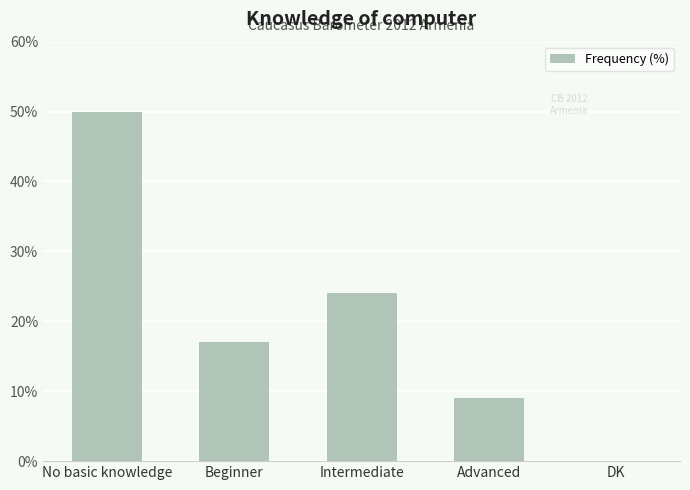

True or false: the data shows 24 at Intermediate.

True